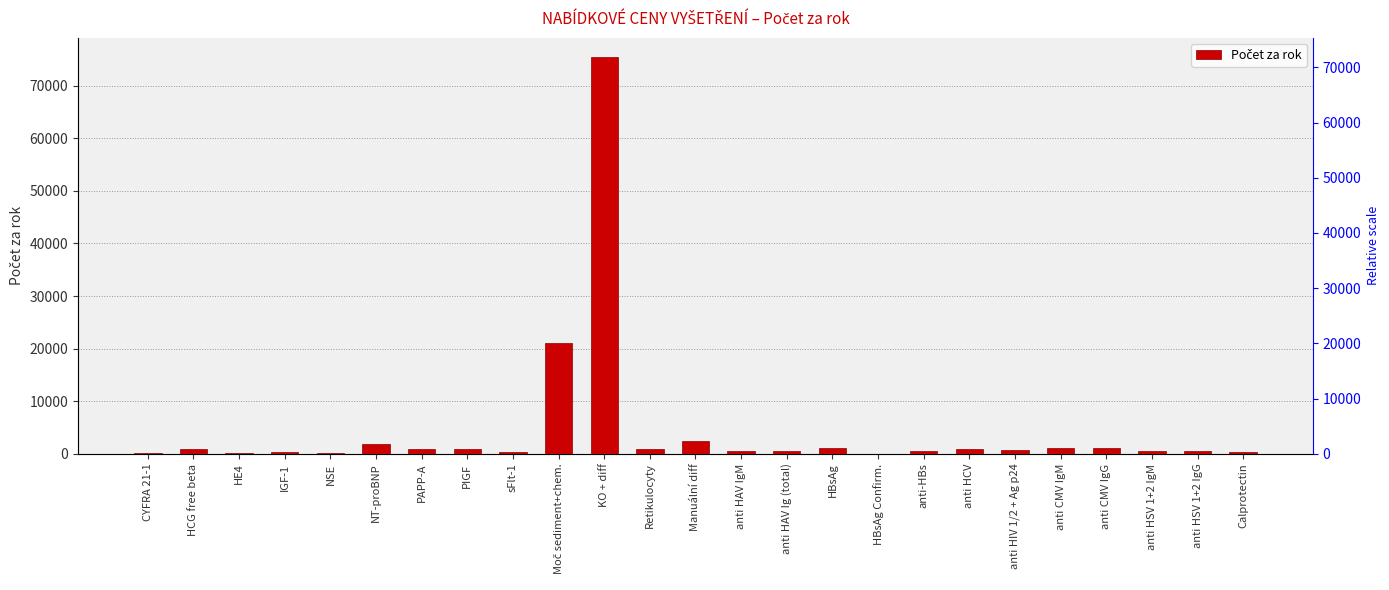

How many data points does each series have?

25